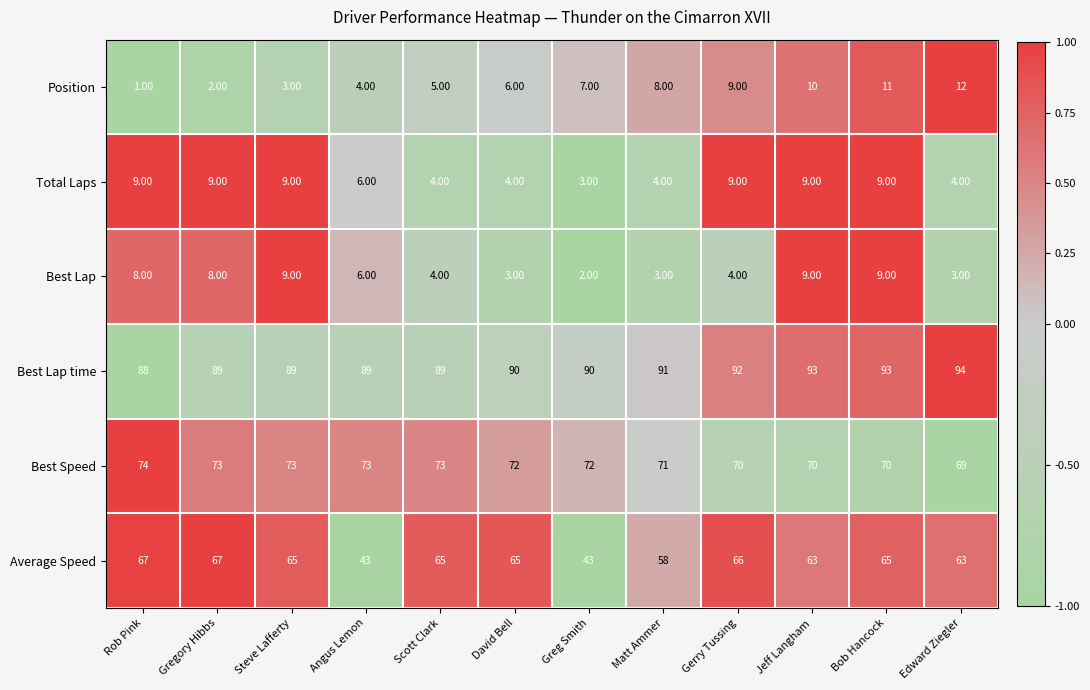

Rank the series at Rob Pink from highest to lowest value.

Best Lap time, Best Speed, Average Speed, Total Laps, Best Lap, Position